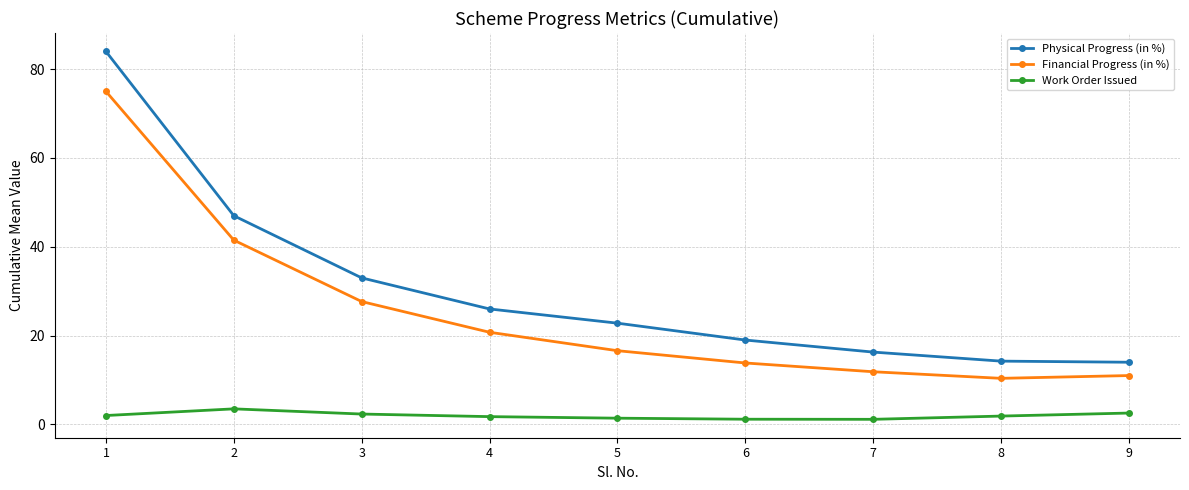

Read the Financial Progress (in %) value at 5.

16.6